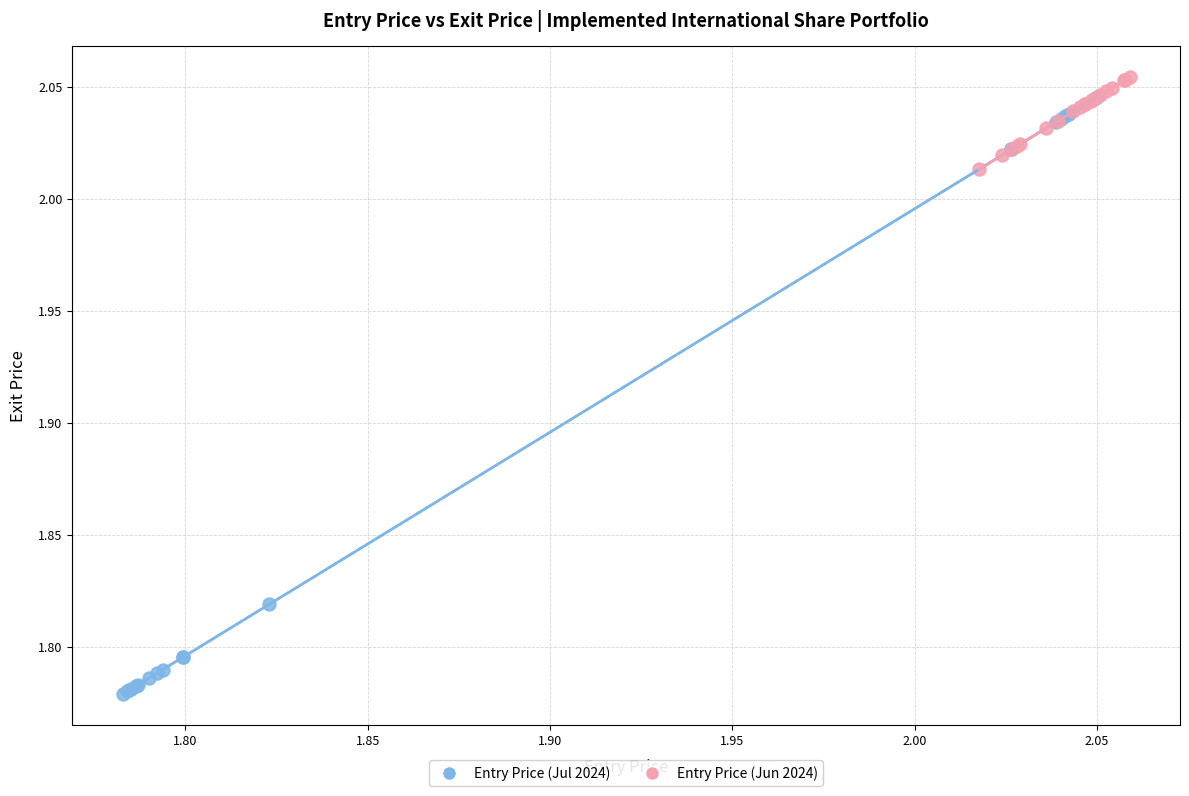

Which series has the widest spread of Y values?

Entry Price (Jul 2024)